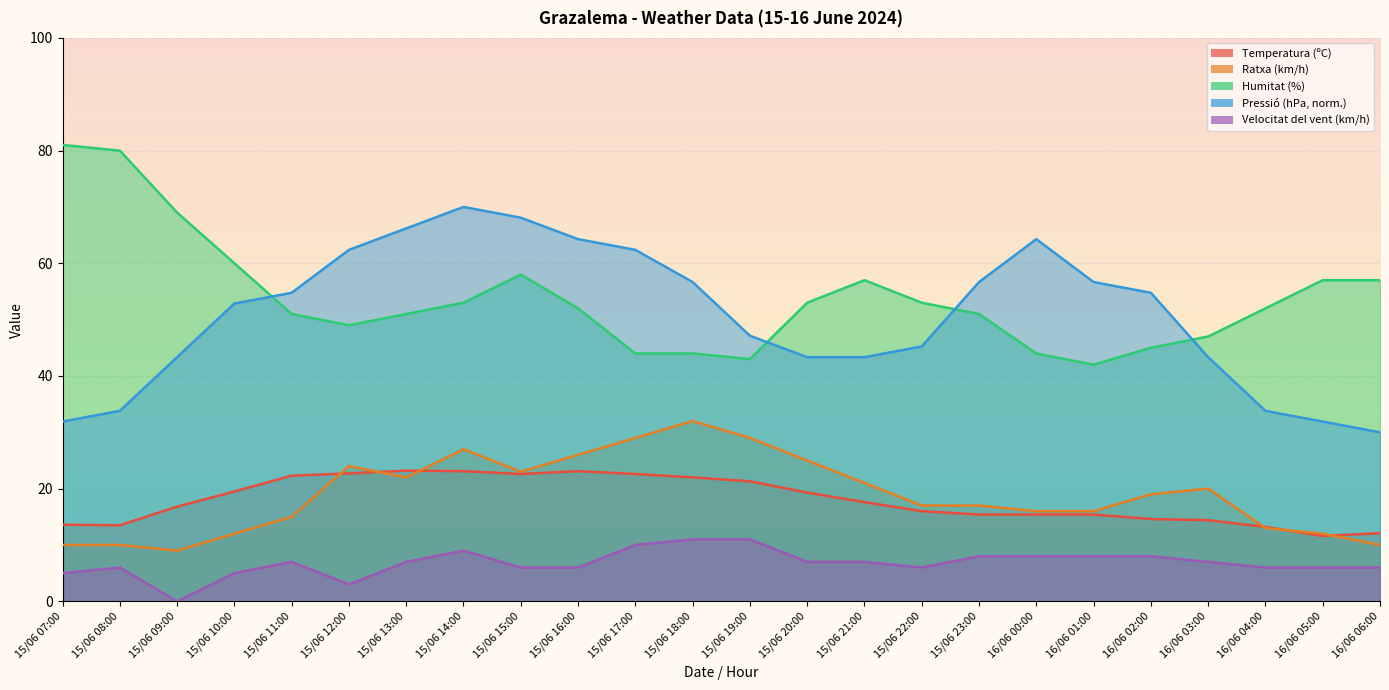

What are all the series names shown in the legend?

Temperatura (ºC), Ratxa (km/h), Humitat (%), Pressió (hPa), Velocitat del vent (km/h)